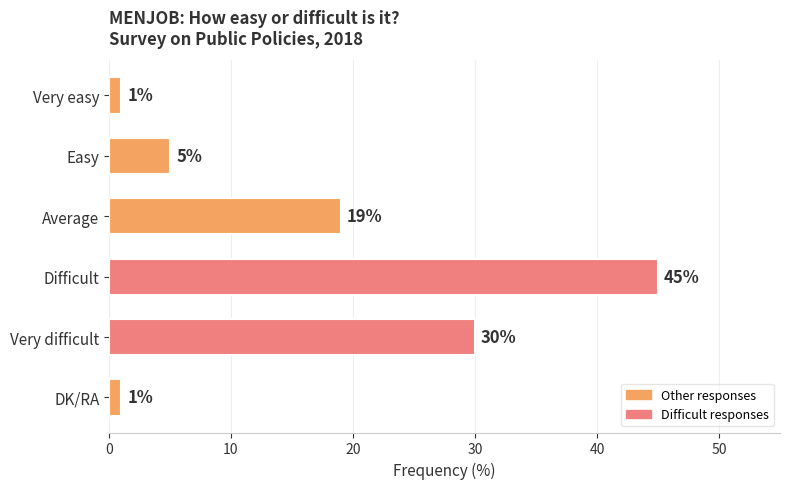

What is the value of the 6th bar from the top?

1